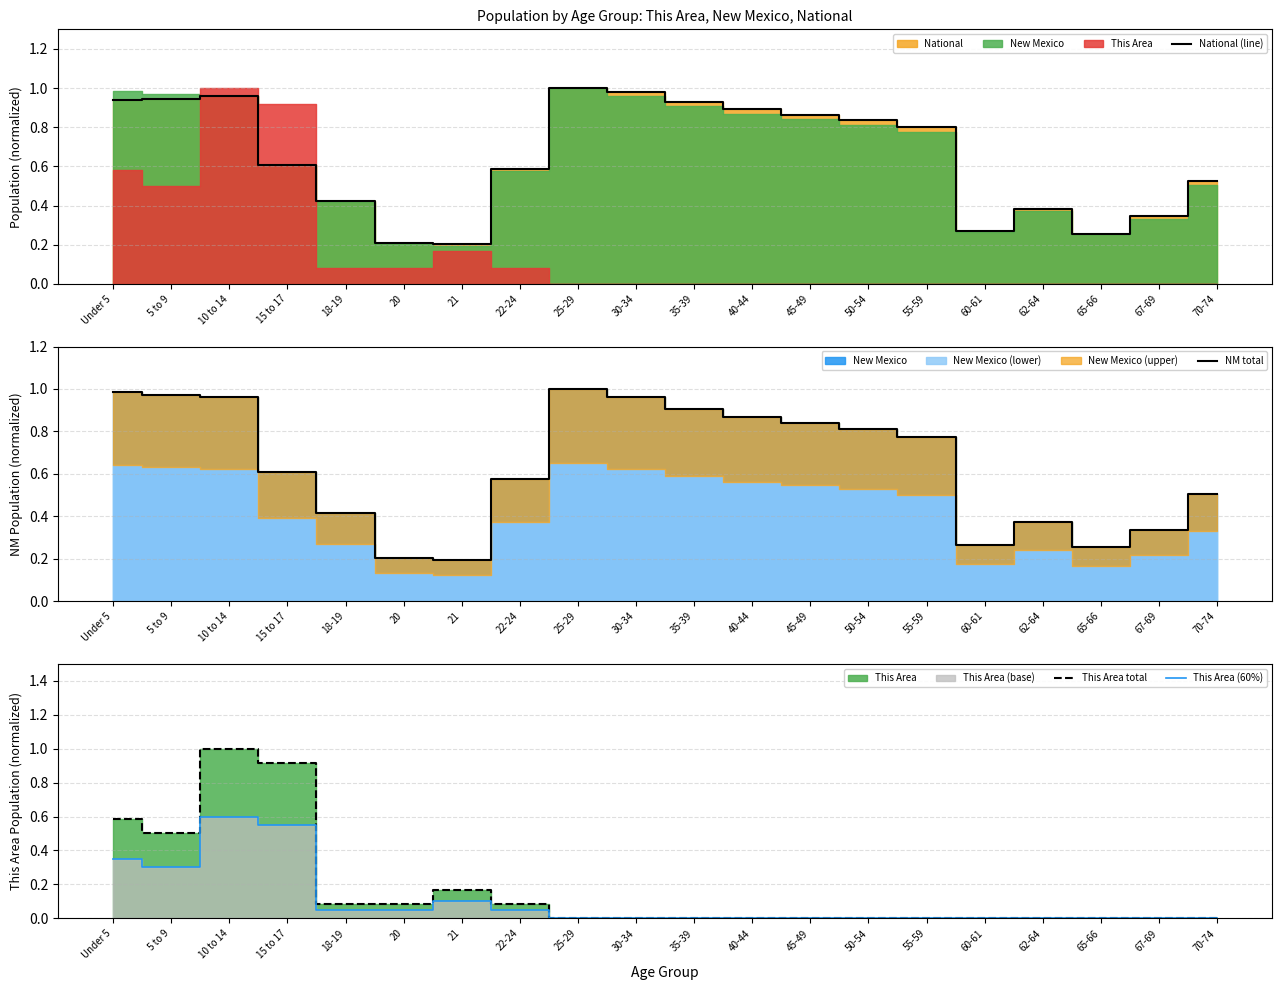

True or false: This Area (60%) and National (line) intersect in this chart.

False